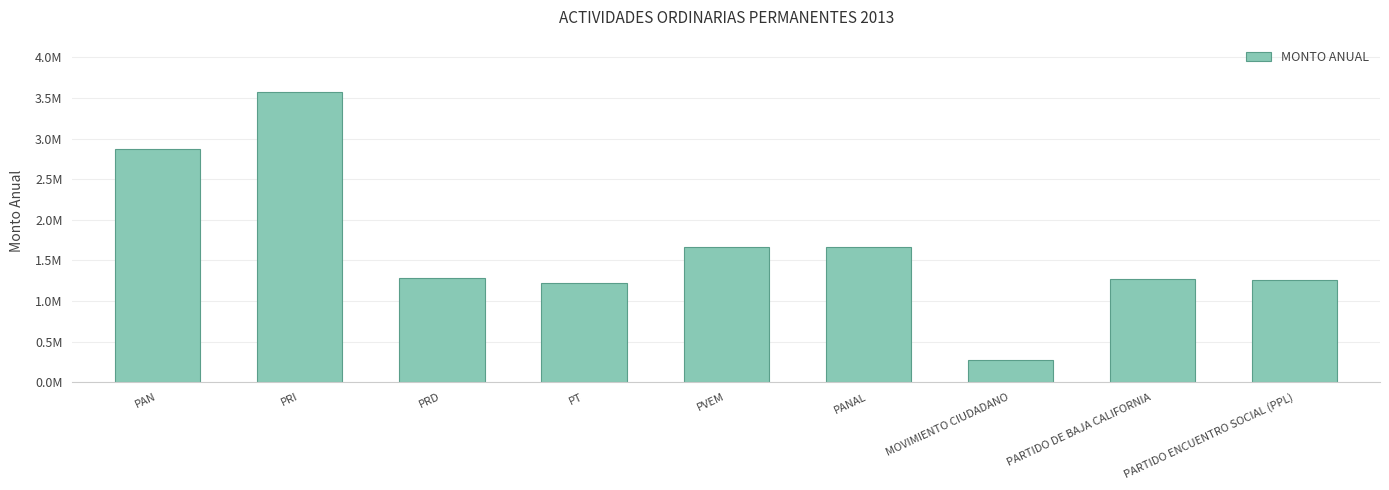

Between PT and PRD, which is larger?

PRD